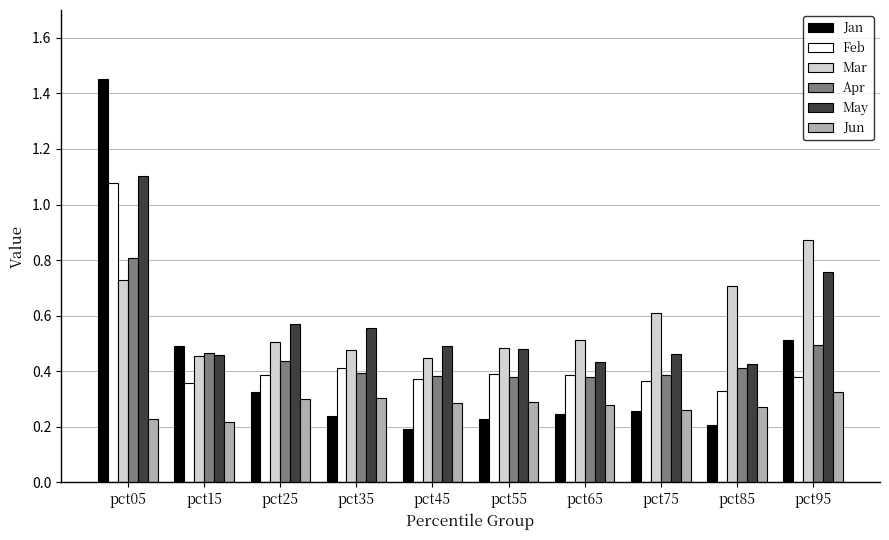

What is the sum of all Apr values?

4.5